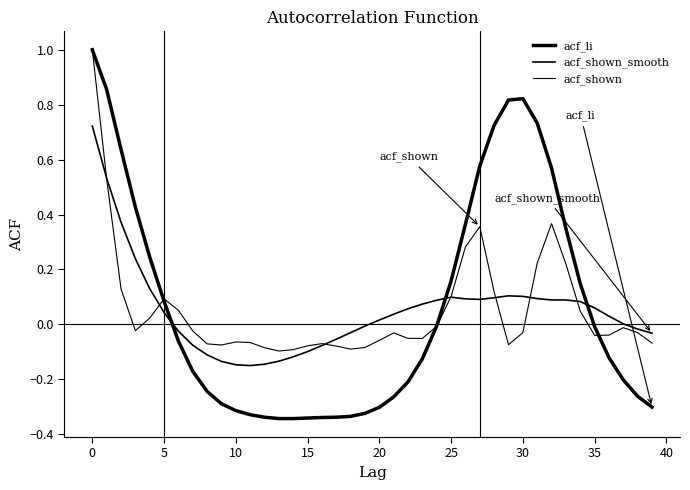

How many lines are shown in the chart?

3